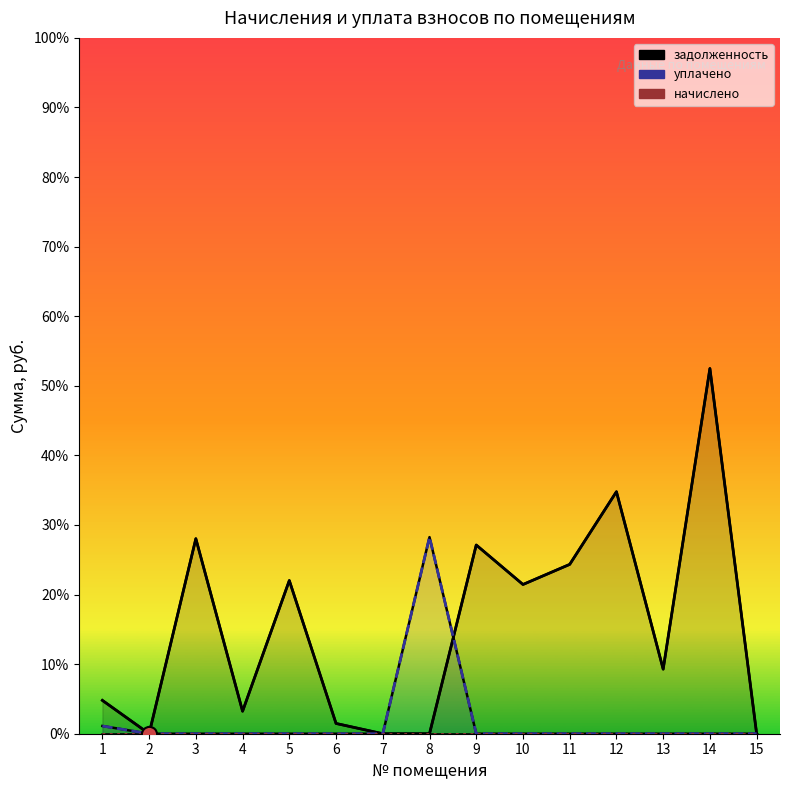

At which category is the sum across all series the highest?

14